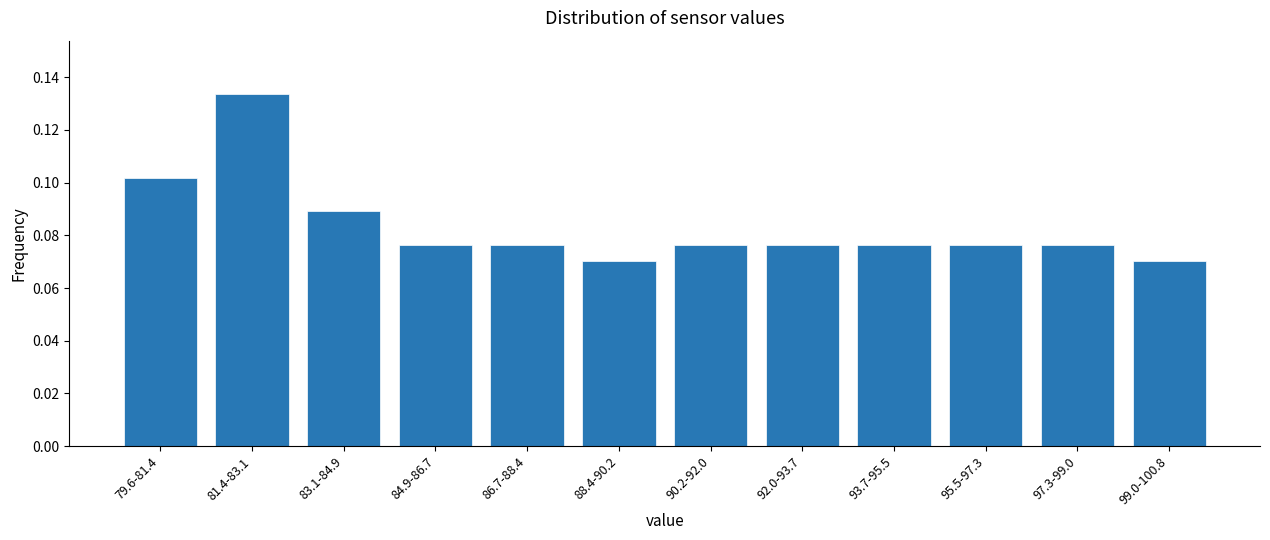

What is the label of the 9th bar from the right?

84.9-86.7